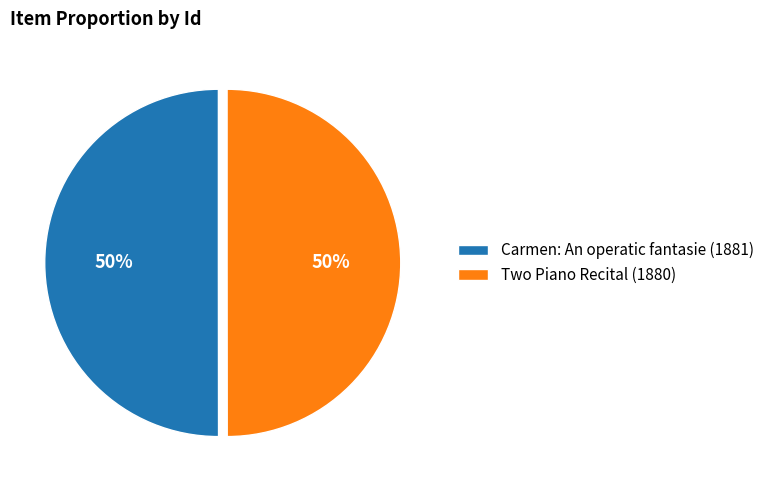

To the nearest percent, what is the combined percentage of Two Piano Recital (1880) and Carmen: An operatic fantasie (1881)?

100%